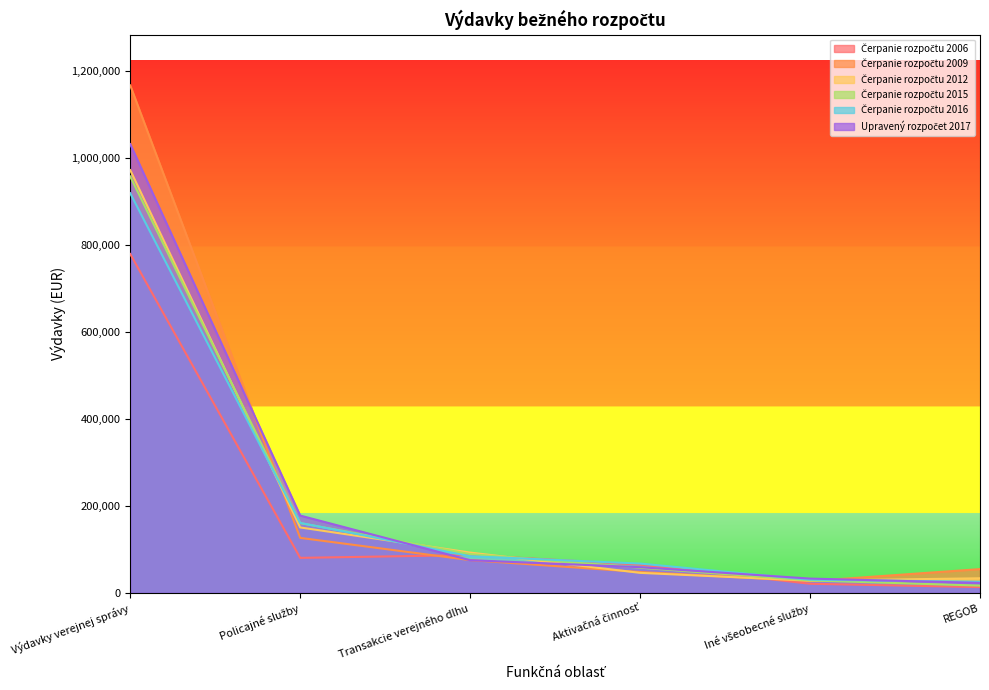

Is it true that Čerpanie rozpočtu 2006 equals 1166151.4 at Výdavky verejnej správy?

False